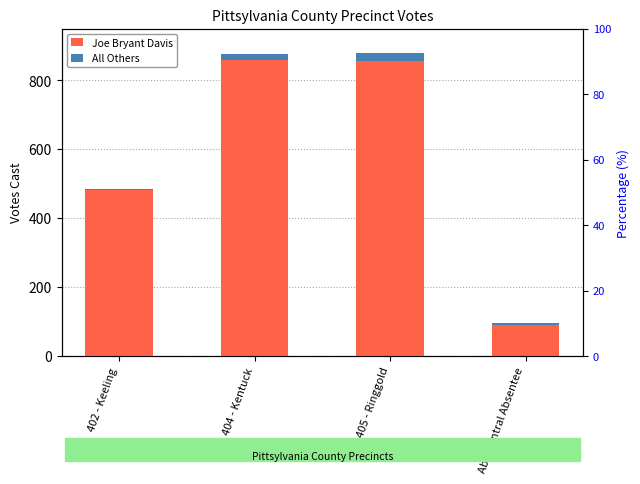

Rank the series at 404 - Kentuck from highest to lowest value.

Joe Bryant Davis, All Others